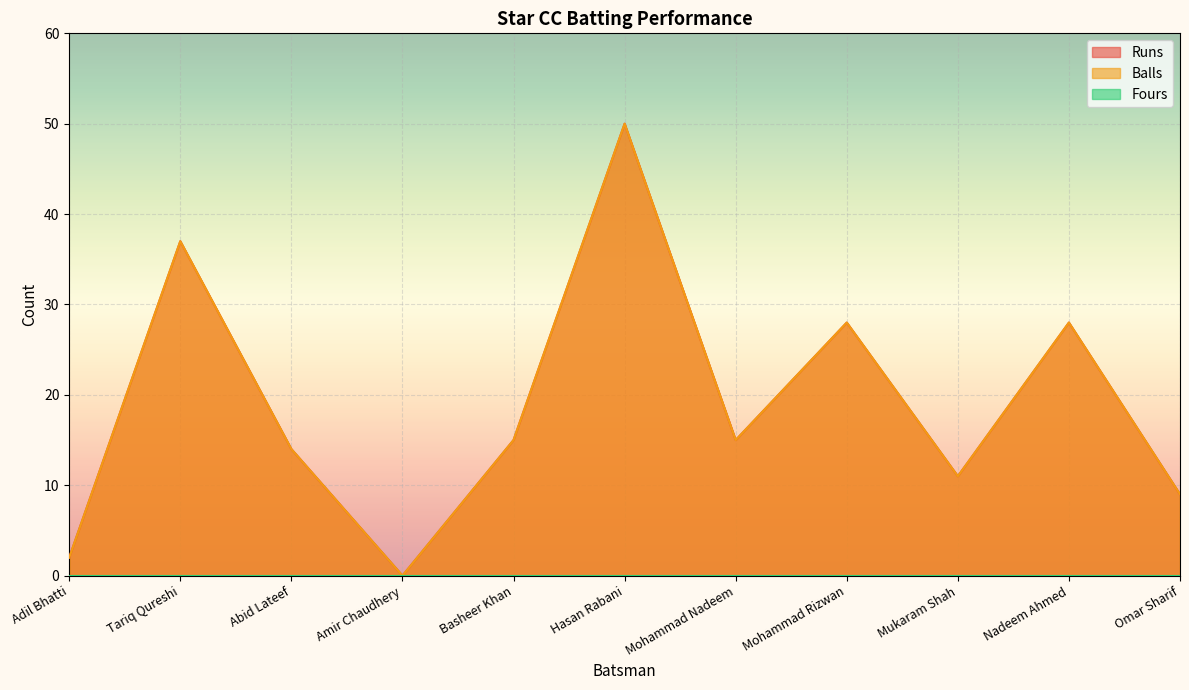

Reading left to right, list all the values displayed in this chart.

Runs: 2	37	14	0	15	50	15	28	11	28	9
Balls: 2	37	14	0	15	50	15	28	11	28	9